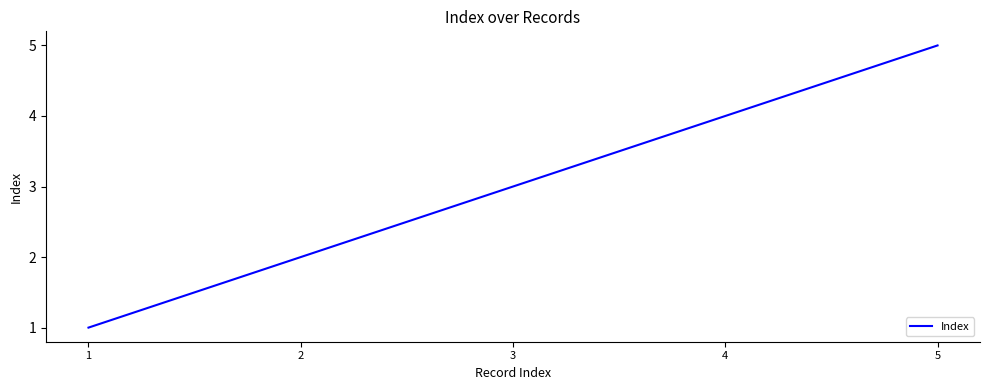

Is it true that the value at 1 is 1?

True